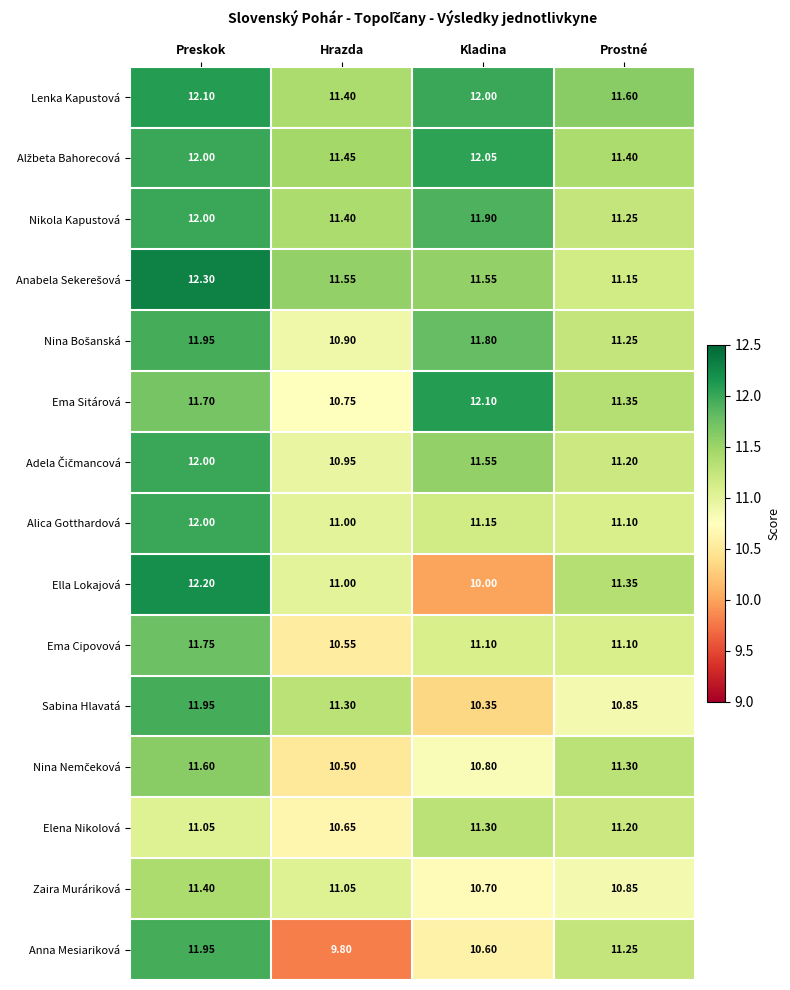

Which category has the highest value across all series?

Preskok